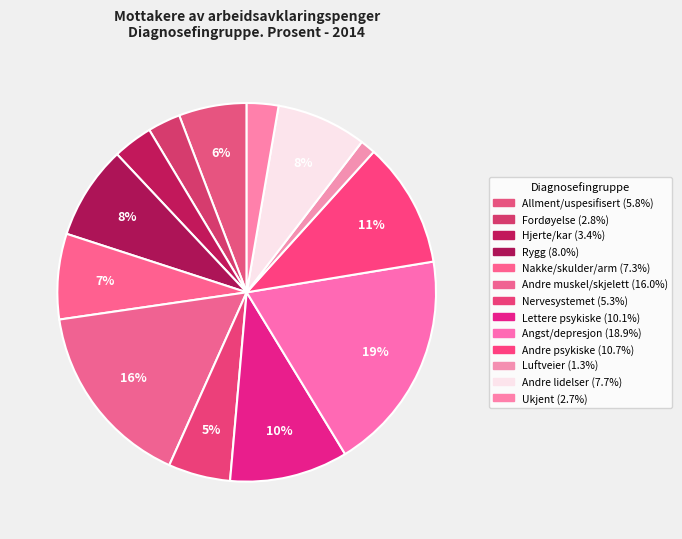

How many slices are in this pie chart?

13